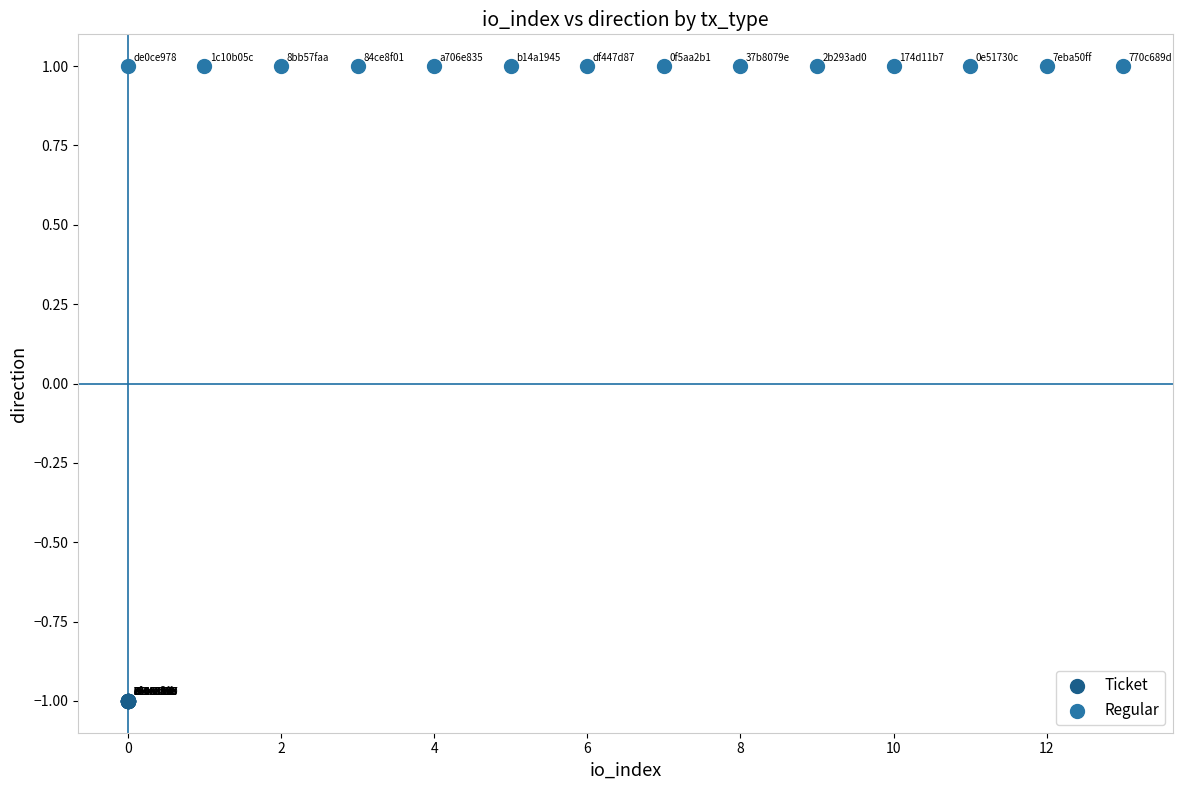

What are all the series names shown in the legend?

Ticket, Regular